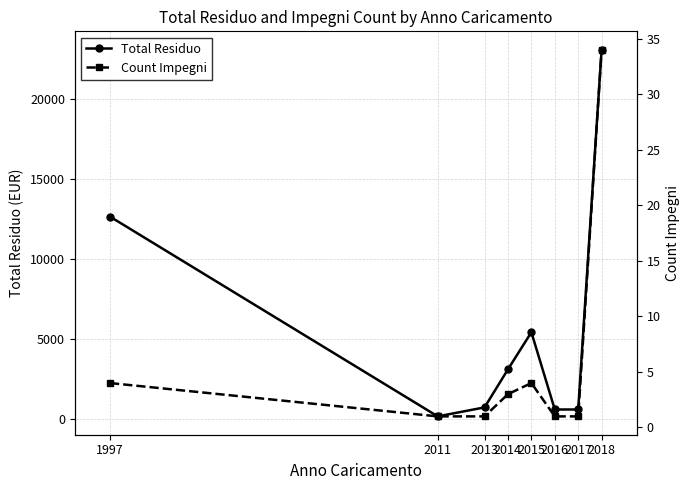

What are all the series names shown in the legend?

Total Residuo, Count Impegni